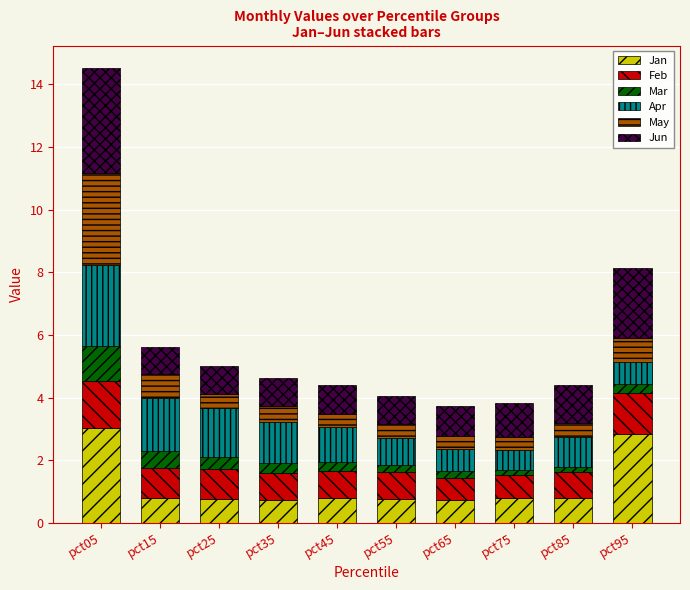

What is the total value across all series at pct05?

14.5